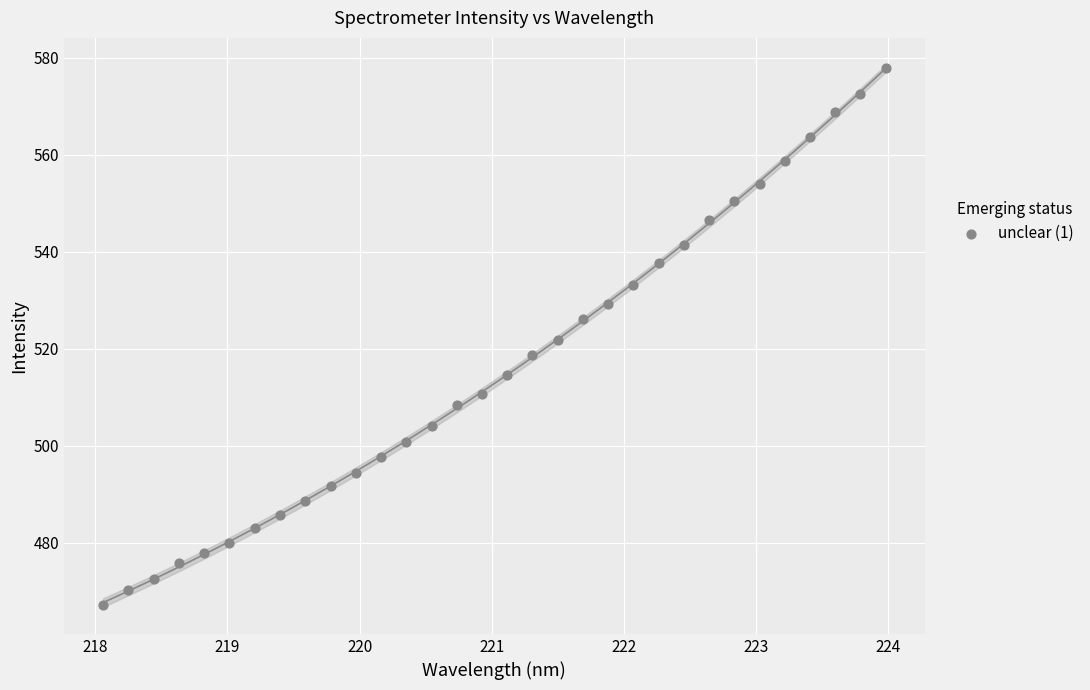

What is the range of Y values (max minus min)?

110.6